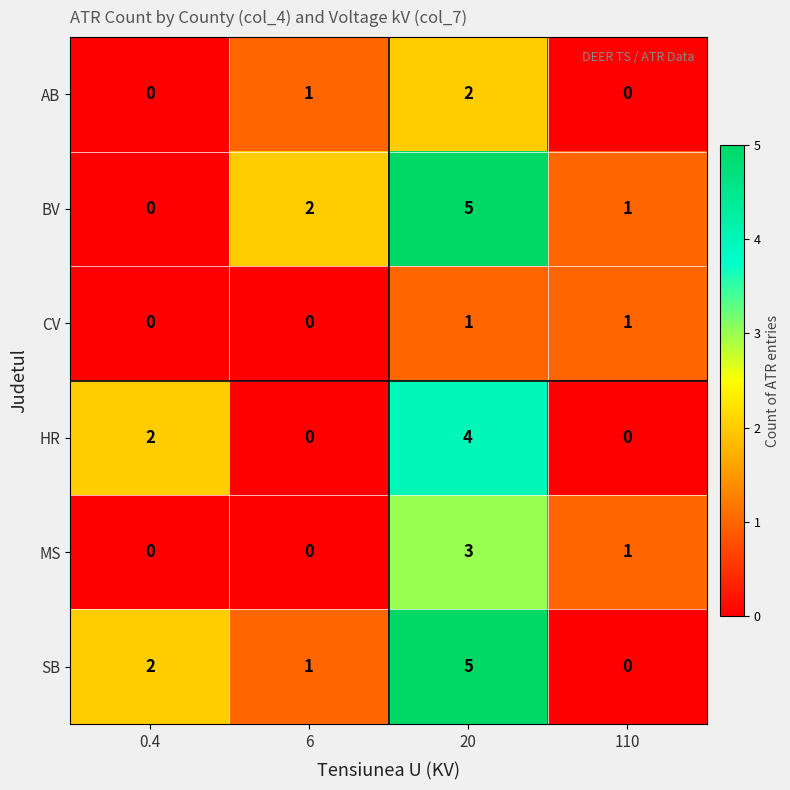

List the labels in order of SB value, smallest first.

110, 6, 0.4, 20